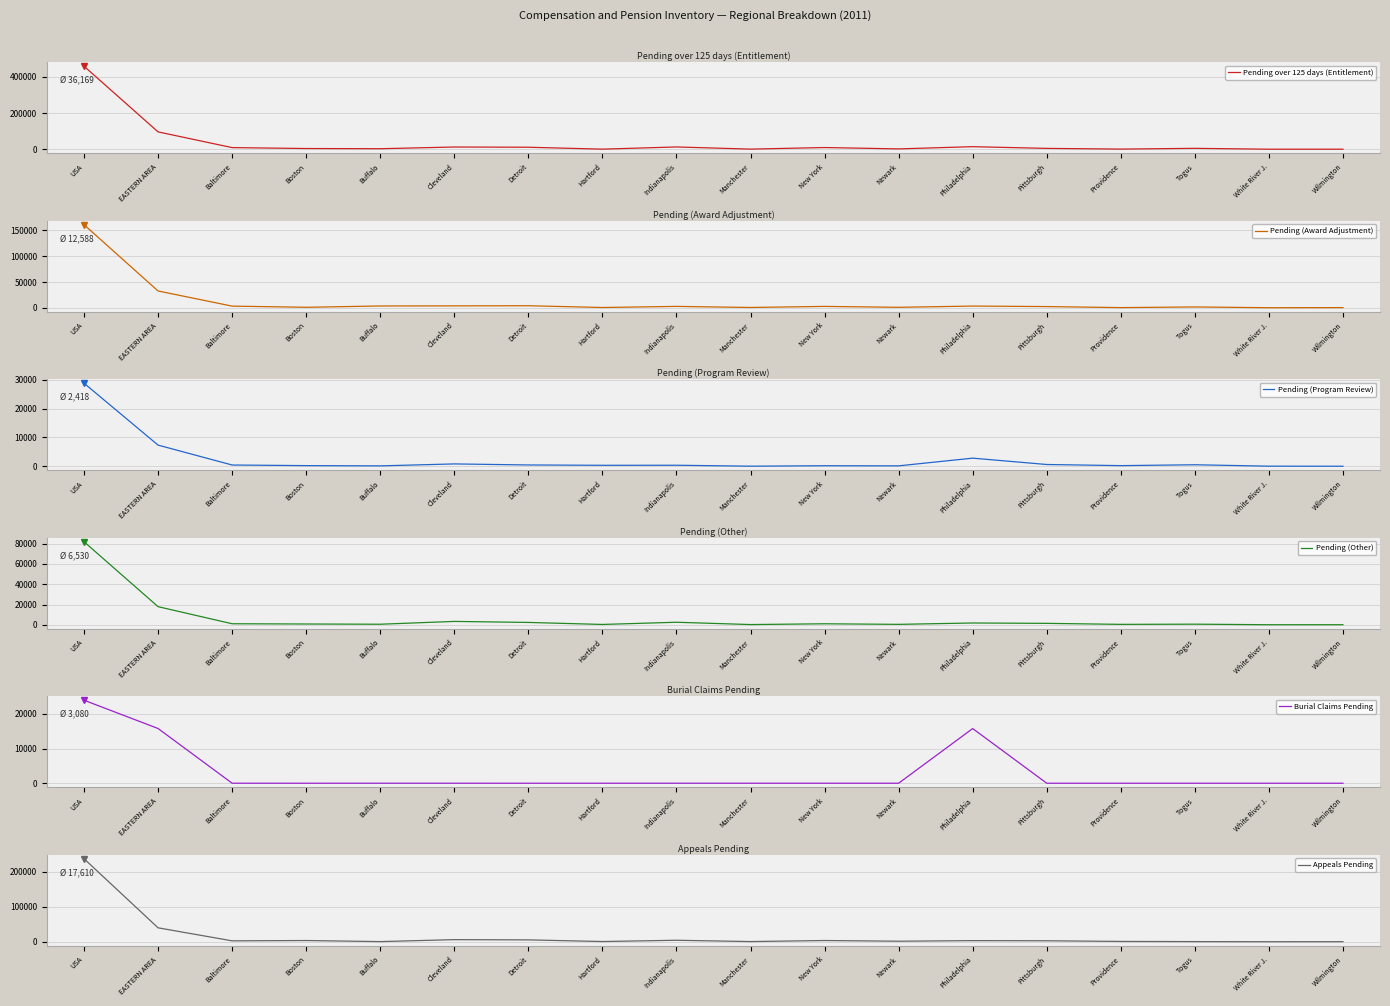

What is the maximum value for Pending (Other)?

81768